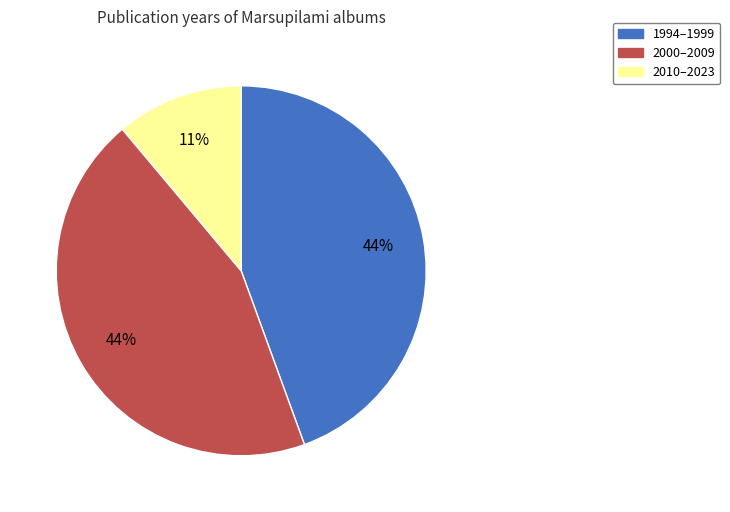

Does any single category account for the majority?

No